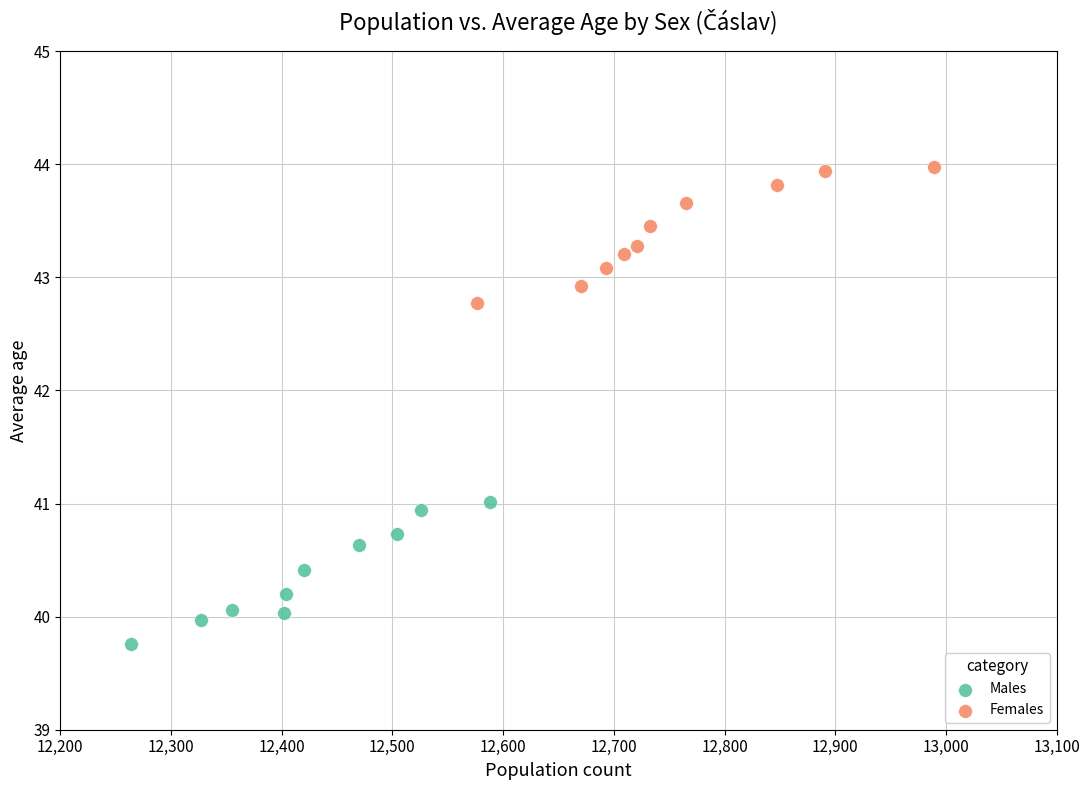

Which series reaches the minimum Y coordinate?

Males